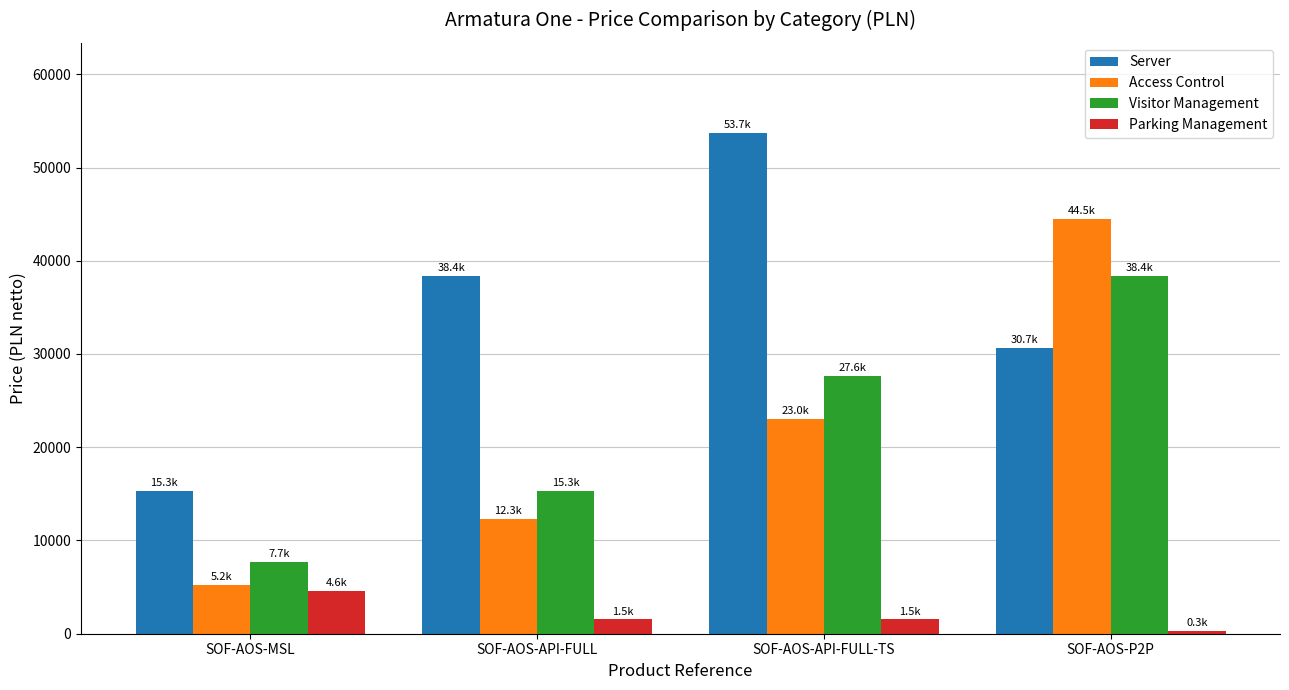

The Parking Management series shows 1534.5 at SOF-AOS-API-FULL. True or false?

True